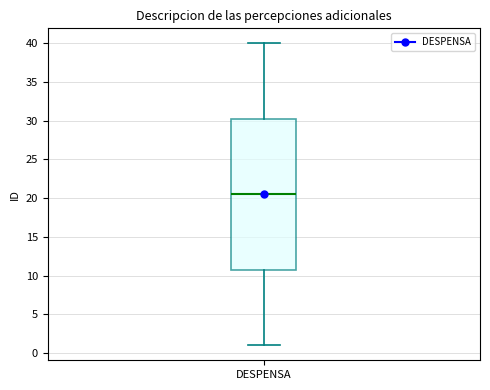

Transcribe this box plot: give where the median line is, the range the box spans, and where the two whiskers end, as read against the y-axis. The values are not printed on the chart, so give them approximately, as read against the axis.

median 20.5, box 11.0 to 30.5, whiskers 1.0 to 40.0